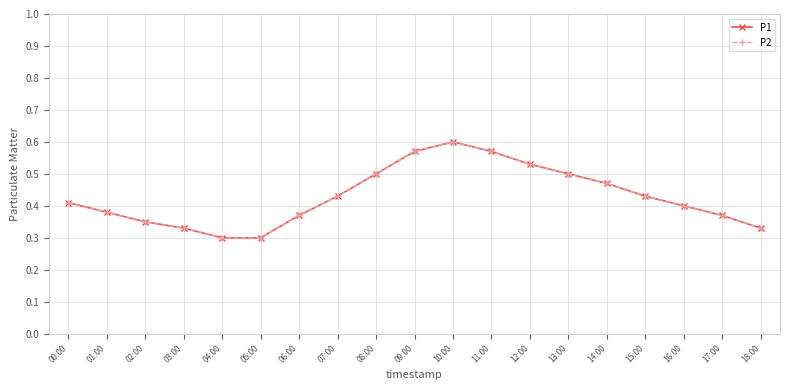

Does the chart display data point markers on the line(s)?

Yes